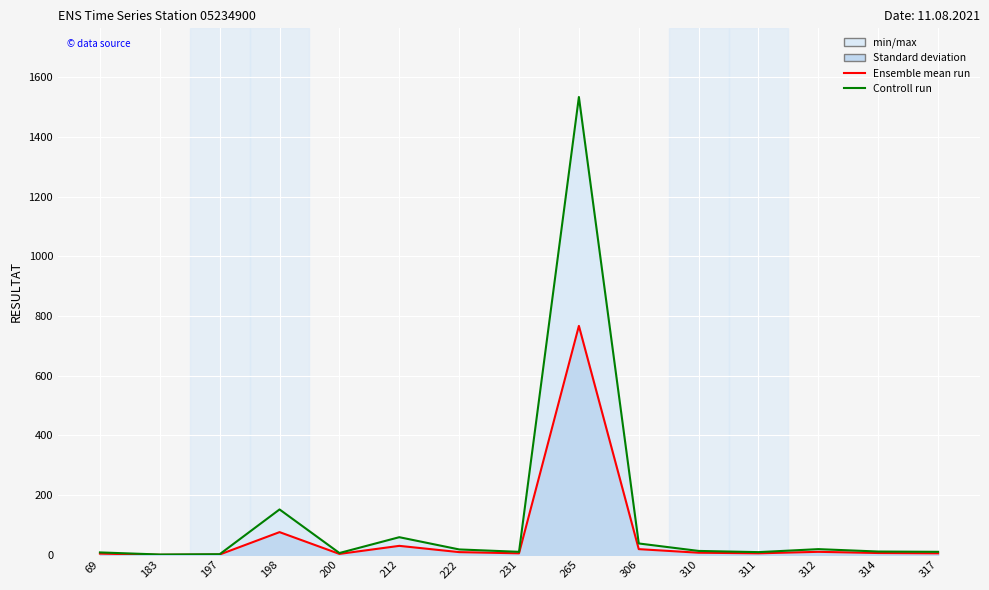

What is the highest value of the Ensemble mean run series?

767